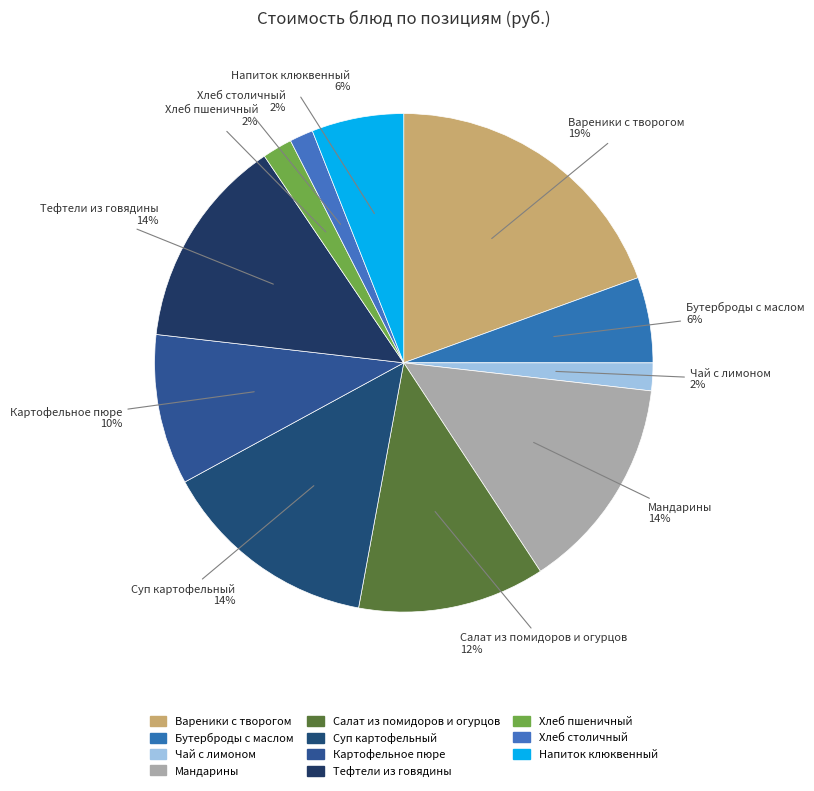

Does any single category account for the majority?

No